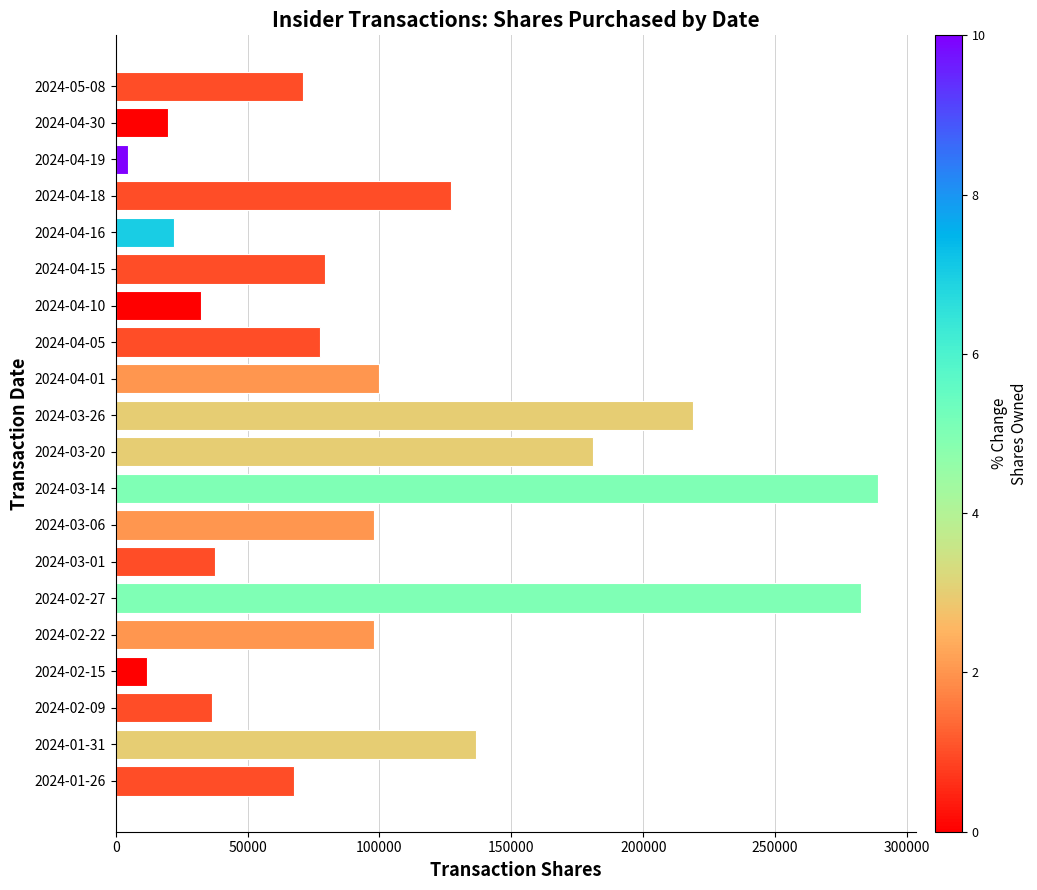

Does the chart contain stacked bars?

No